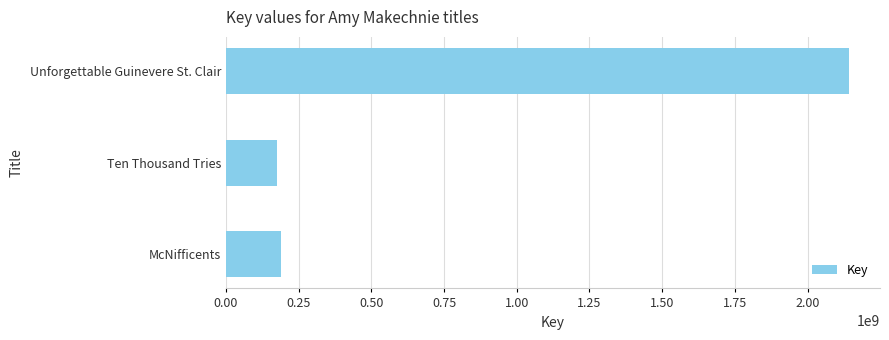

Which has a higher value, Unforgettable Guinevere St. Clair or McNifficents?

Unforgettable Guinevere St. Clair